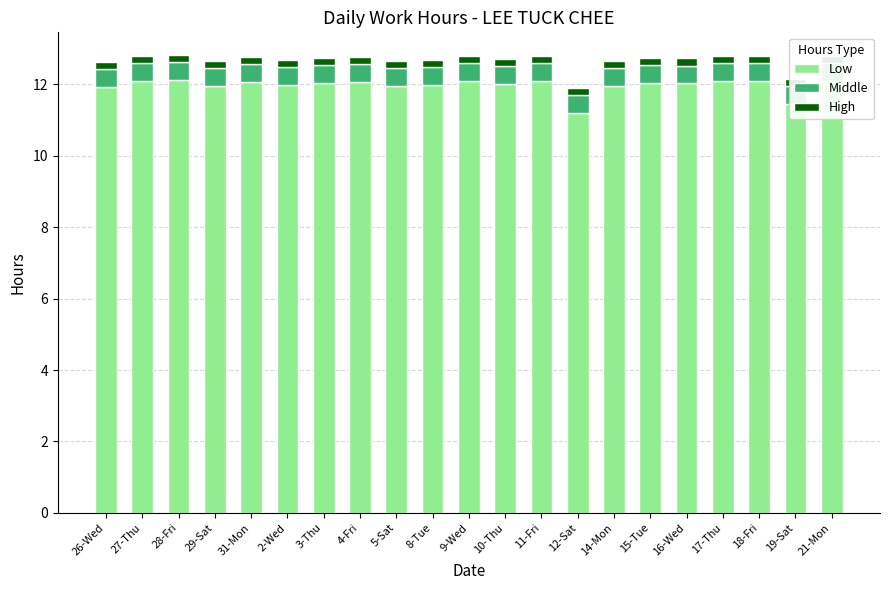

What position from the right is 14-Mon?

7